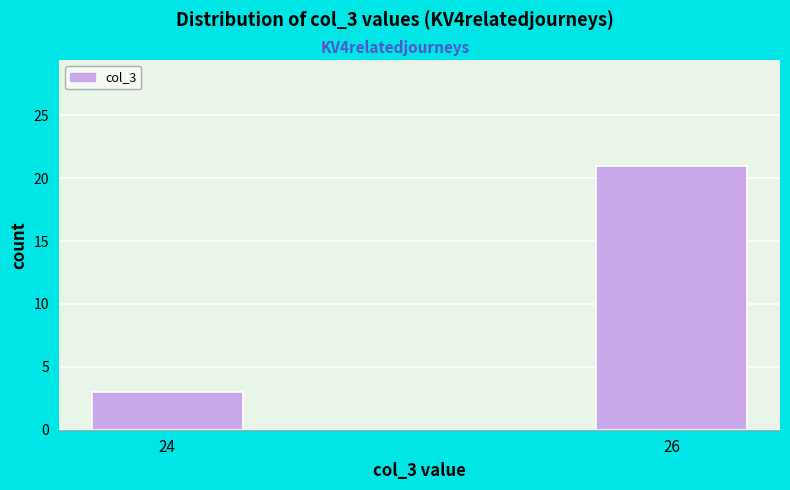

Reading right to left, list all the values displayed in this chart.

21	3